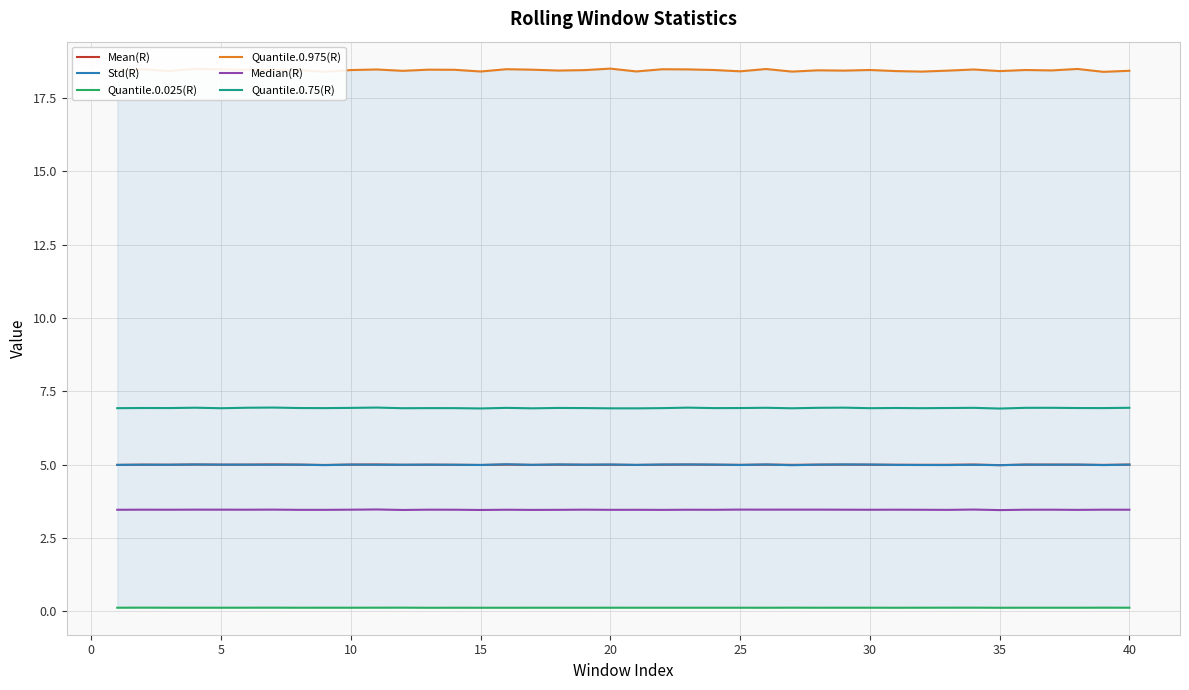

Reading right to left, transcribe all the data shown in this chart.

Mean(R): 5.0	5.0	5.0	5.0	5.0	5.0	5.0	5.0	5.0	5.0	5.0	5.0	5.0	5.0	5.0	5.0	5.0	5.0	5.0	5.0	5.0	5.0	5.0	5.0	5.0	5.0	5.0	5.0	5.0	5.0	5.0	5.0	5.0	5.0	5.0	5.0	5.0	5.0	5.0	5.0
Std(R): 5.0	5.0	5.0	5.0	5.0	5.0	5.0	5.0	5.0	5.0	5.0	5.0	5.0	5.0	5.0	5.0	5.0	5.0	5.0	5.0	5.0	5.0	5.0	5.0	5.0	5.0	5.0	5.0	5.0	5.0	5.0	5.0	5.0	5.0	5.0	5.0	5.0	5.0	5.0	5.0
Quantile.0.025(R): 0.1	0.1	0.1	0.1	0.1	0.1	0.1	0.1	0.1	0.1	0.1	0.1	0.1	0.1	0.1	0.1	0.1	0.1	0.1	0.1	0.1	0.1	0.1	0.1	0.1	0.1	0.1	0.1	0.1	0.1	0.1	0.1	0.1	0.1	0.1	0.1	0.1	0.1	0.1	0.1
Quantile.0.975(R): 18.4	18.4	18.5	18.4	18.5	18.4	18.5	18.4	18.4	18.4	18.5	18.4	18.4	18.4	18.5	18.4	18.5	18.5	18.5	18.4	18.5	18.5	18.4	18.5	18.5	18.4	18.5	18.5	18.4	18.5	18.5	18.4	18.5	18.5	18.5	18.5	18.5	18.4	18.5	18.4
Median(R): 3.5	3.5	3.5	3.5	3.5	3.5	3.5	3.5	3.5	3.5	3.5	3.5	3.5	3.5	3.5	3.5	3.5	3.5	3.5	3.5	3.5	3.5	3.5	3.5	3.5	3.5	3.5	3.5	3.5	3.5	3.5	3.5	3.5	3.5	3.5	3.5	3.5	3.5	3.5	3.5
Quantile.0.75(R): 6.9	6.9	6.9	6.9	6.9	6.9	6.9	6.9	6.9	6.9	6.9	6.9	6.9	6.9	6.9	6.9	6.9	6.9	6.9	6.9	6.9	6.9	6.9	6.9	6.9	6.9	6.9	6.9	6.9	6.9	6.9	6.9	6.9	6.9	6.9	6.9	6.9	6.9	6.9	6.9